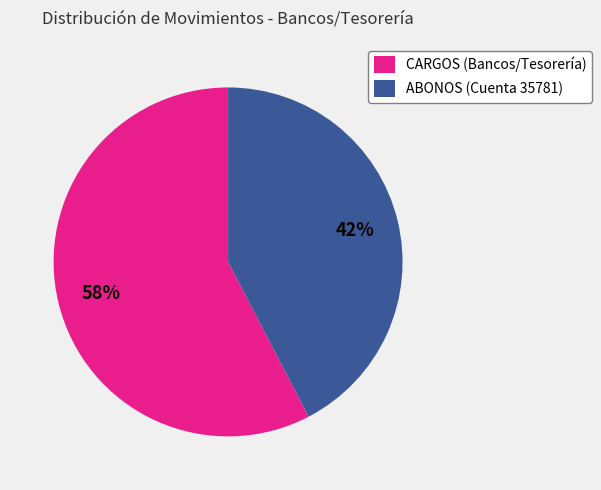

How many segments does this pie chart have?

2